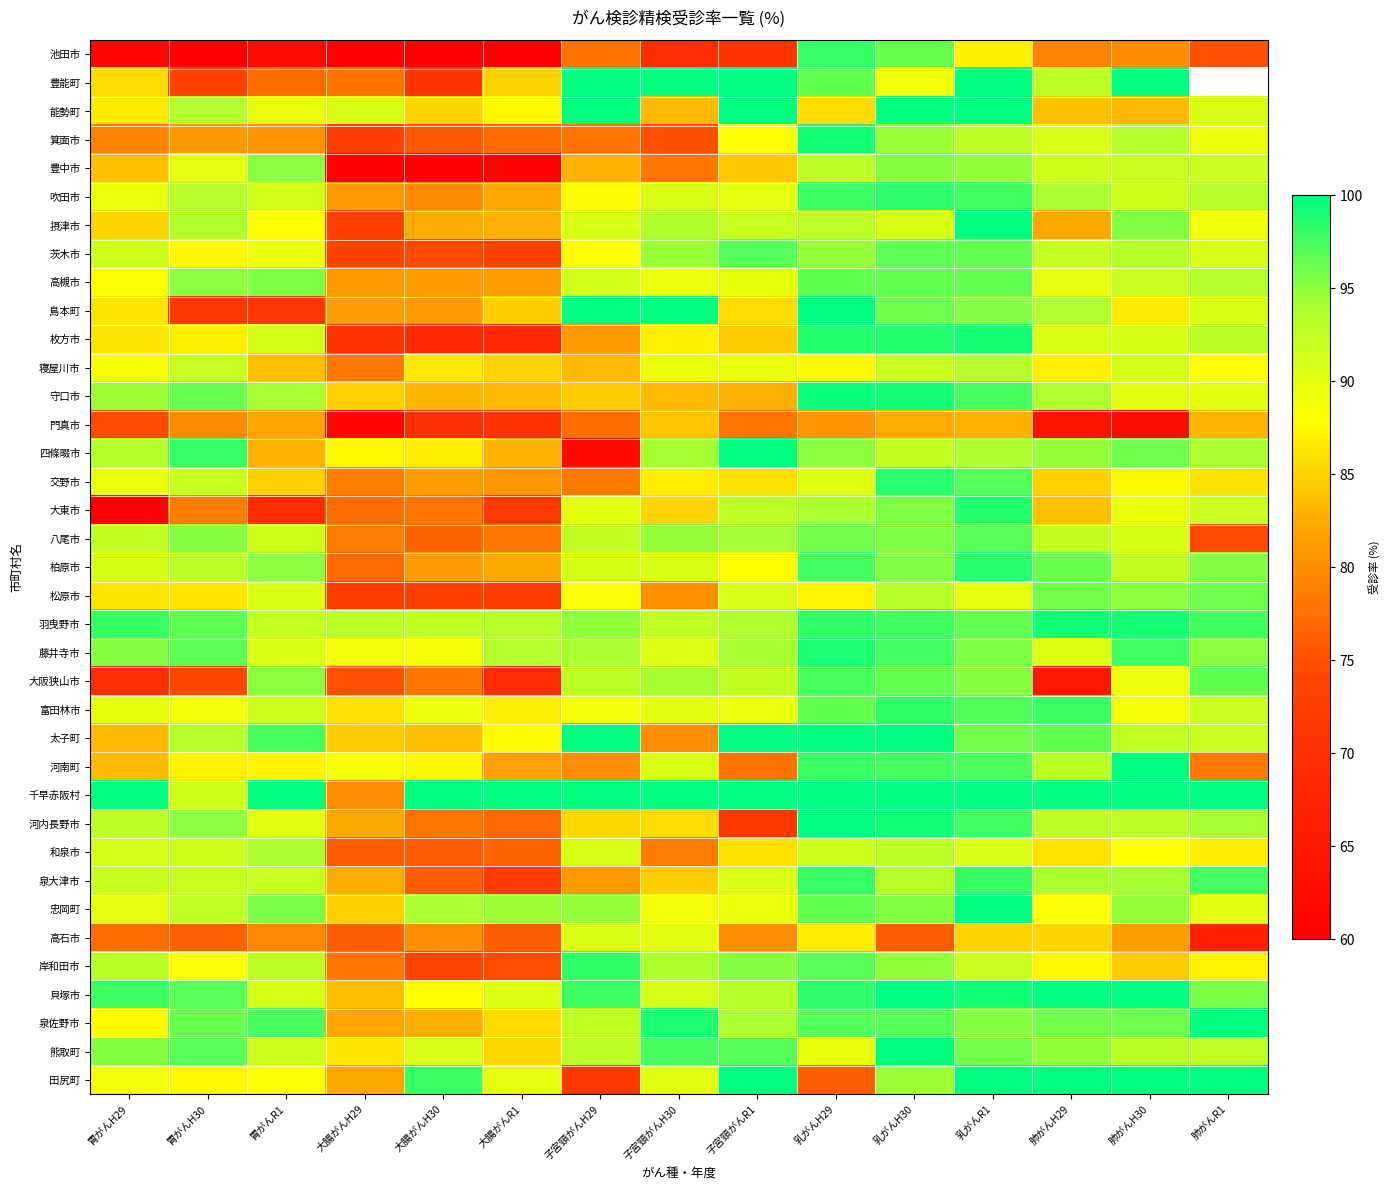

List the series in order of their peak value, lowest first.

門真市, 高石市, 寝屋川市, 和泉市, 豊中市, 松原市, 高槻市, 八尾市, 茨木市, 大阪狭山市, 池田市, 泉大津市, 富田林市, 岸和田市, 吹田市, 交野市, 柏原市, 大東市, 藤井寺市, 枚方市, 羽曳野市, 箕面市, 守口市, 豊能町, 能勢町, 摂津市, 島本町, 四條畷市, 太子町, 河南町, 千早赤阪村, 河内長野市, 忠岡町, 貝塚市, 泉佐野市, 熊取町, 田尻町